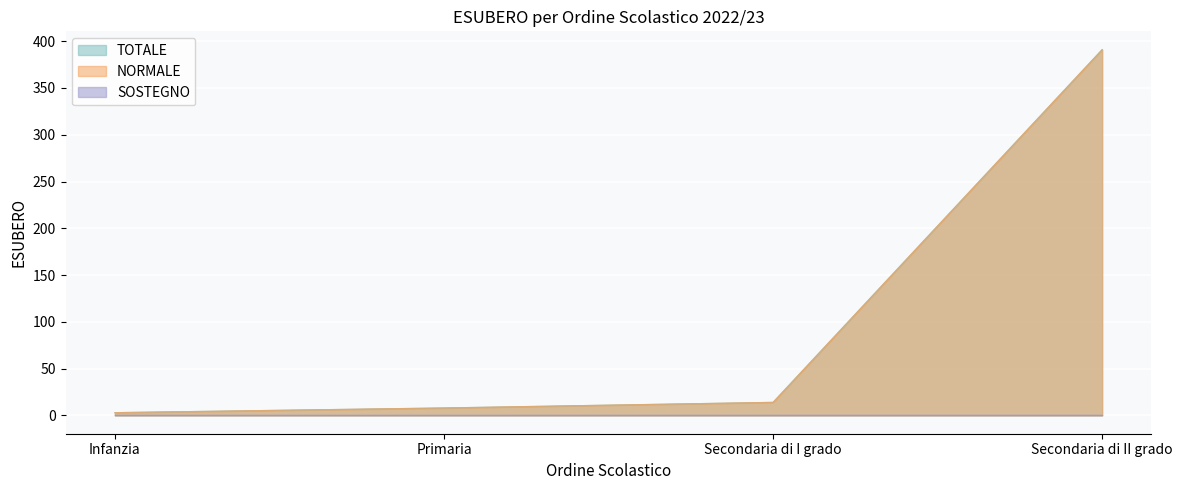

True or false: TOTALE and NORMALE intersect in this chart.

False